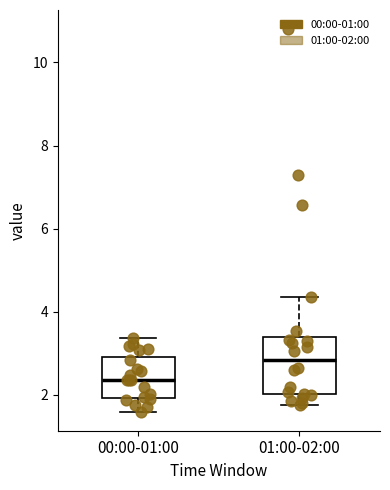

Which box has the highest median line?

01:00-02:00